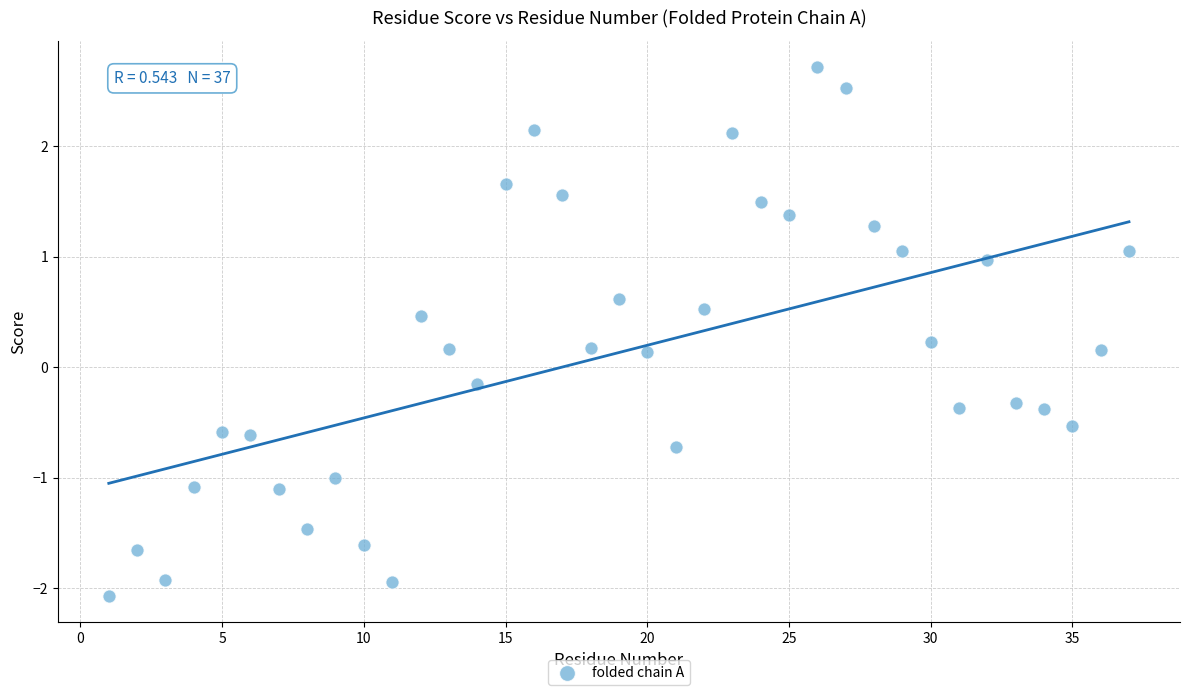

What is the range of X values (max minus min)?

36.0